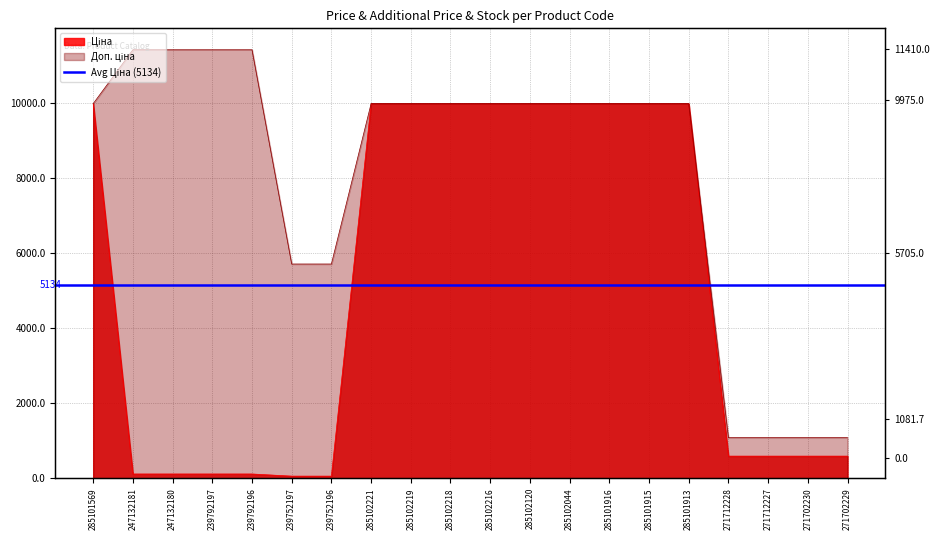

What position from the right is 271712227?

3